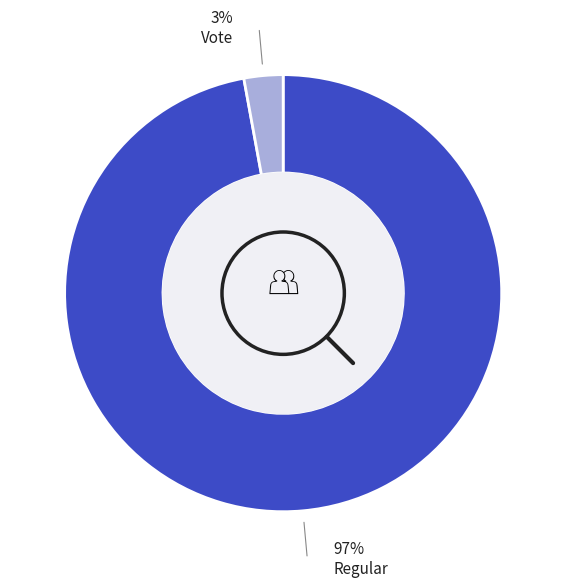

Count the number of slices in the pie.

2